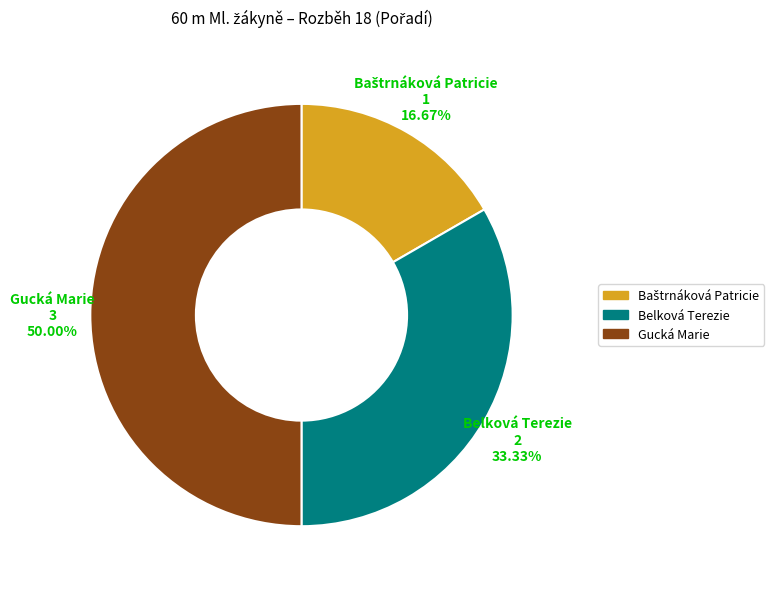

Which has a higher value, Gucká Marie or Belková Terezie?

Gucká Marie